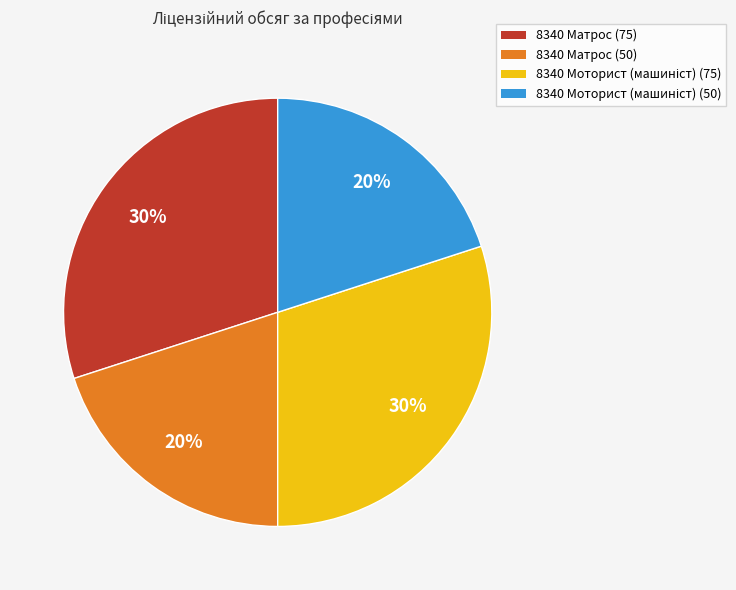

To the nearest percent, what is the combined percentage of 8340 Матрос (75) and 8340 Матрос (50)?

50%